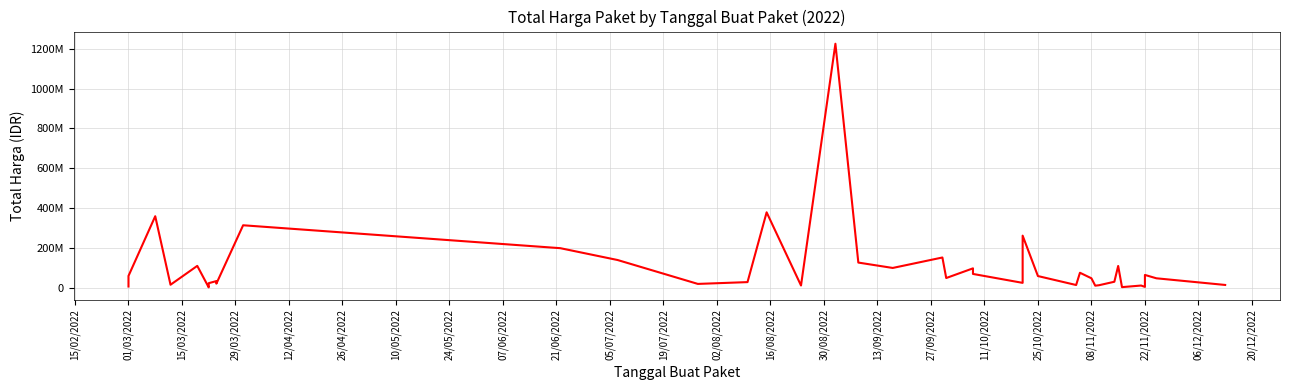

What is the difference between the maximum and minimum values?

1222286250